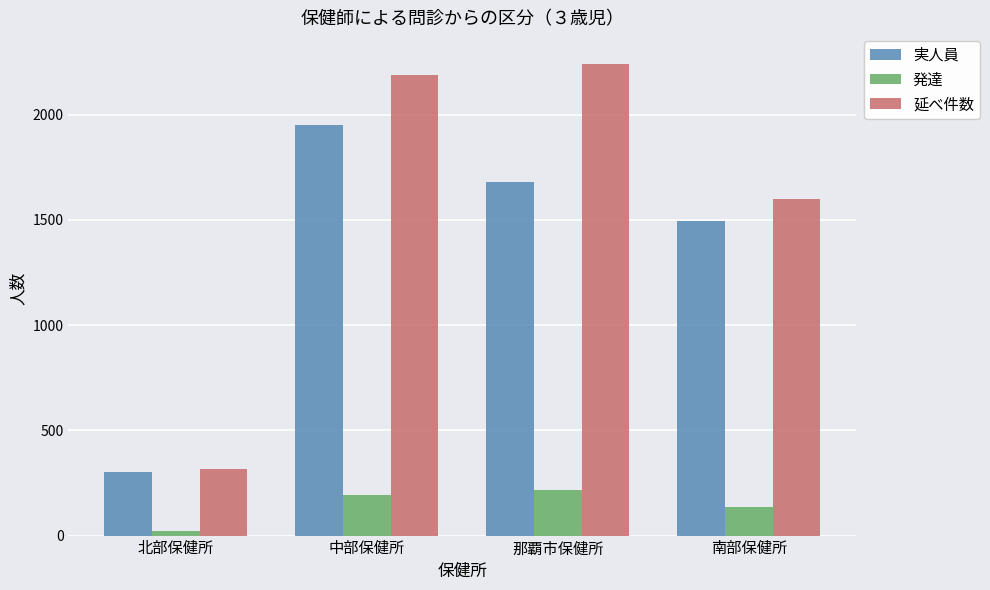

Reading left to right, extract all data points from this chart.

実人員: 北部保健所=300	中部保健所=1952	那覇市保健所=1678	南部保健所=1495
発達: 北部保健所=21	中部保健所=193	那覇市保健所=217	南部保健所=137
延べ件数: 北部保健所=316	中部保健所=2187	那覇市保健所=2240	南部保健所=1600